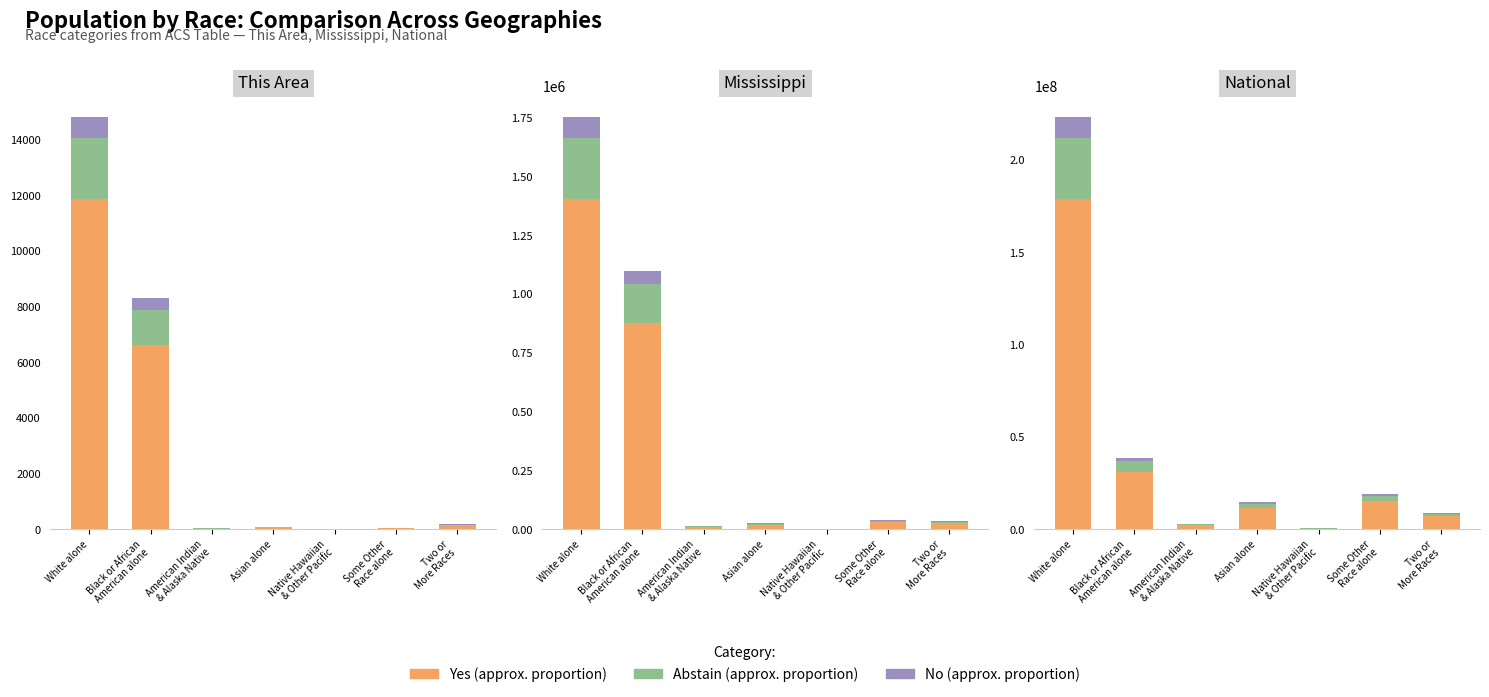

How many bars are there in each group?

3